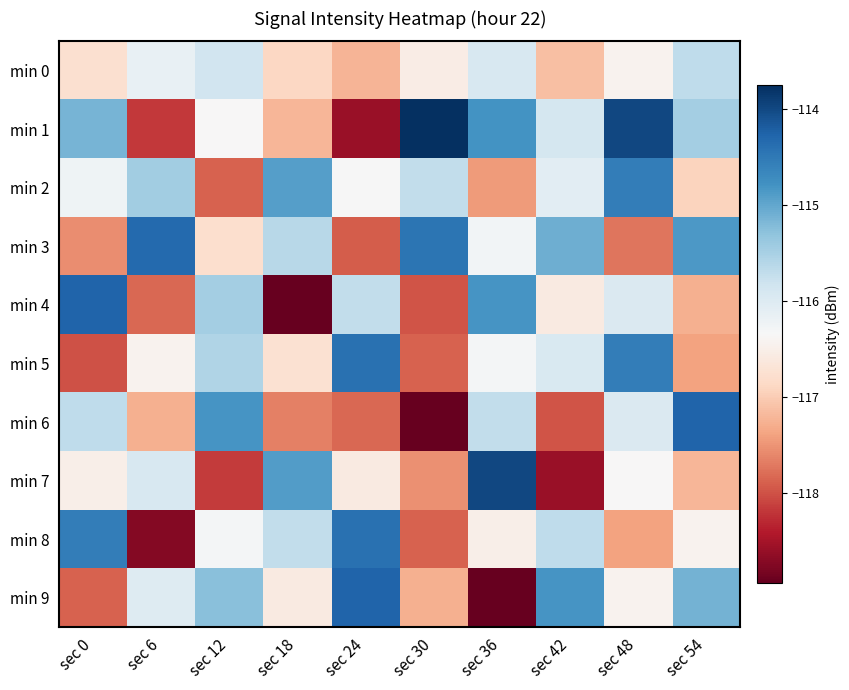

Which series changed the most between sec 18 and sec 54?

min 6